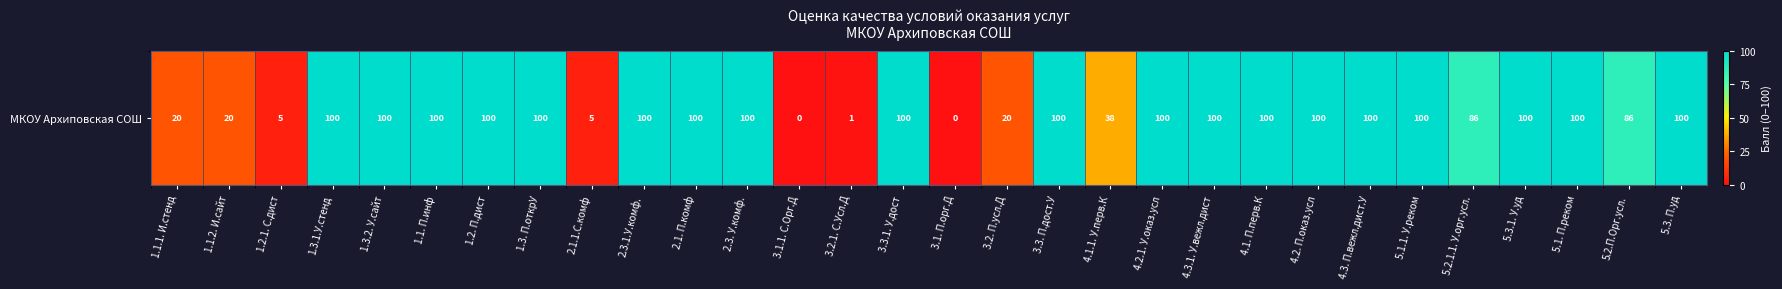

The chart shows a value of 174.8 at 3.3. П.дост.У. True or false?

False